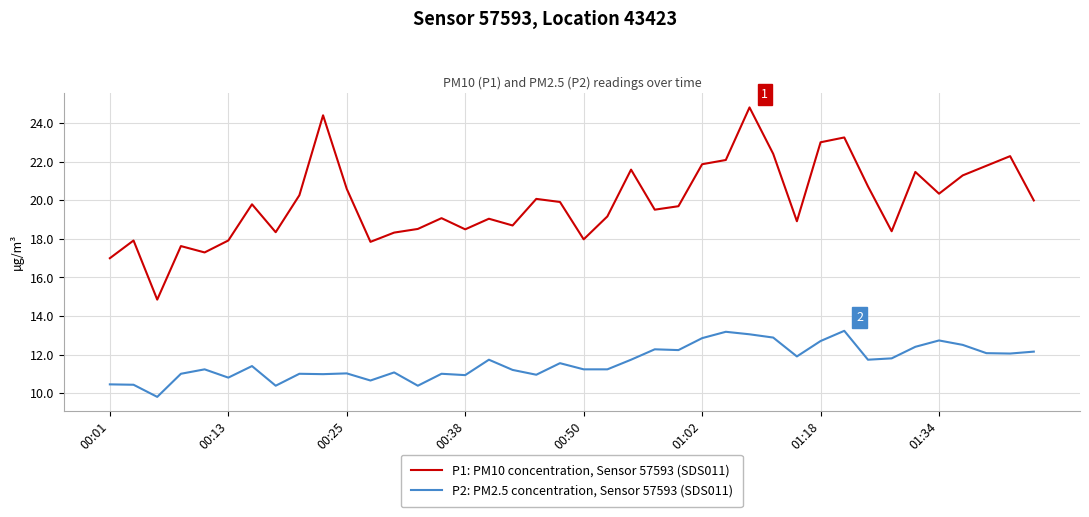

What is the minimum value shown in the chart?

9.8